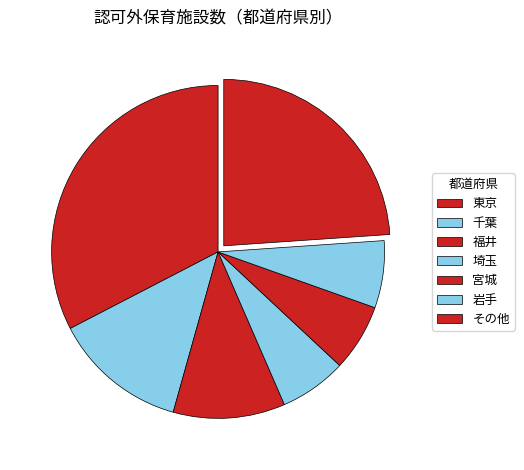

Count the number of slices in the pie.

7